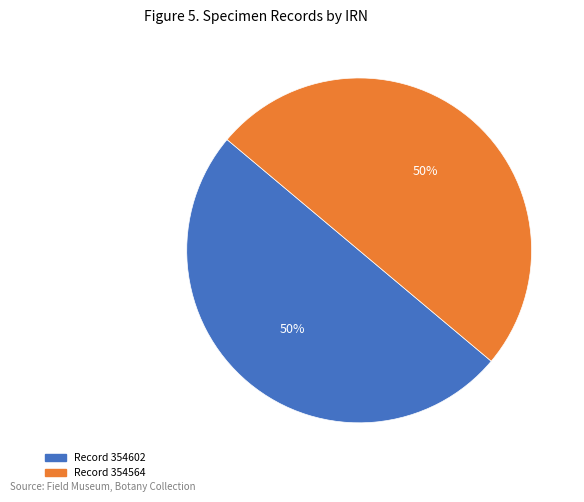

To the nearest percent, what is the average slice percentage?

50%